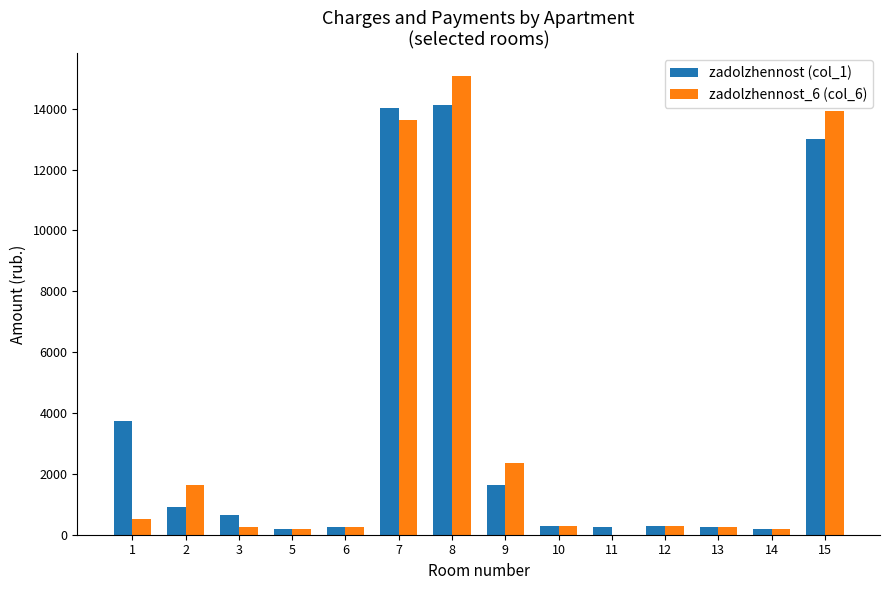

What is the maximum value shown in the chart?

15068.5